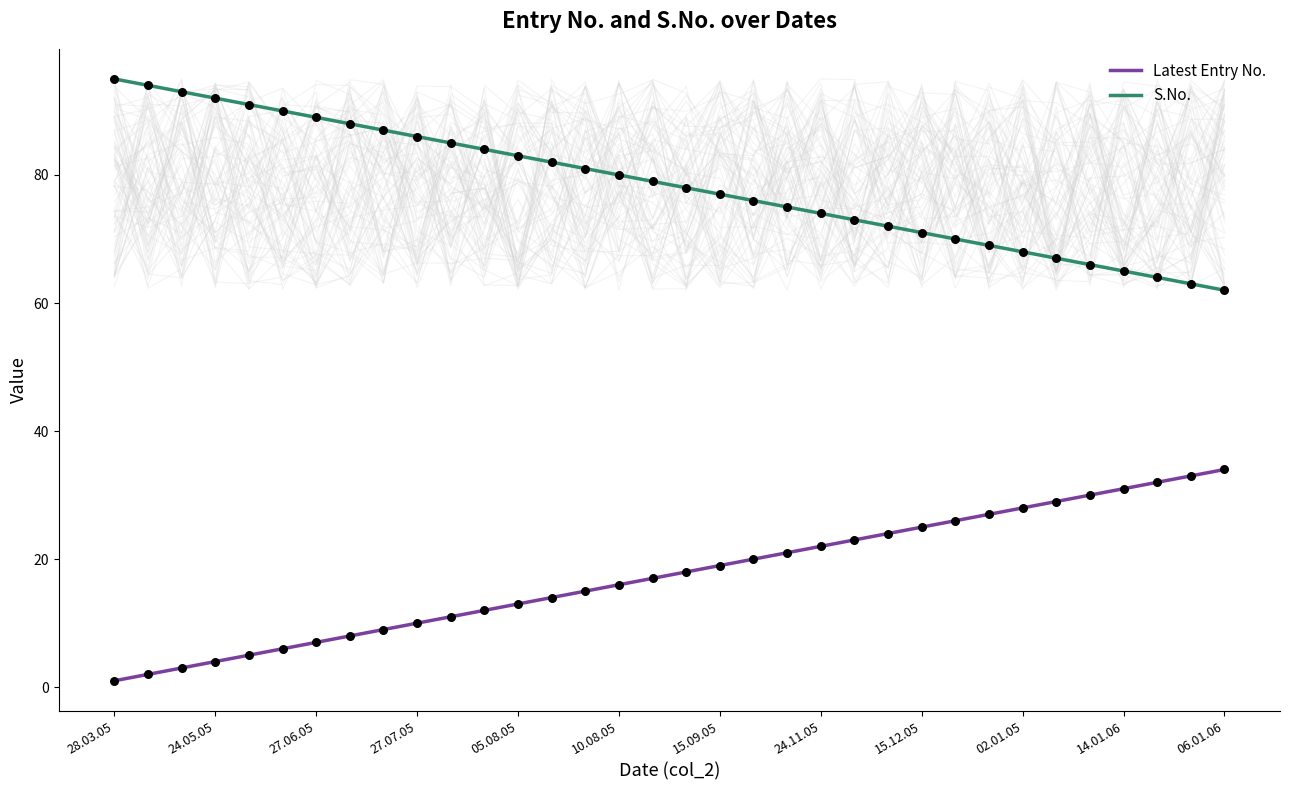

What are all the series names shown in the legend?

Latest Entry No., S.No.